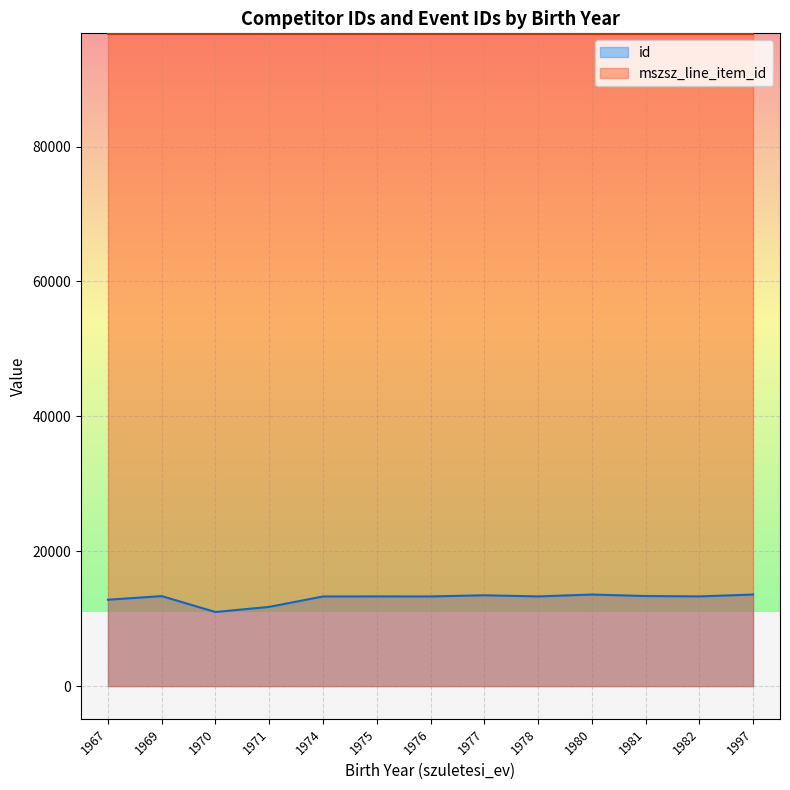

What is the total value across all series at 1974?

110036.0